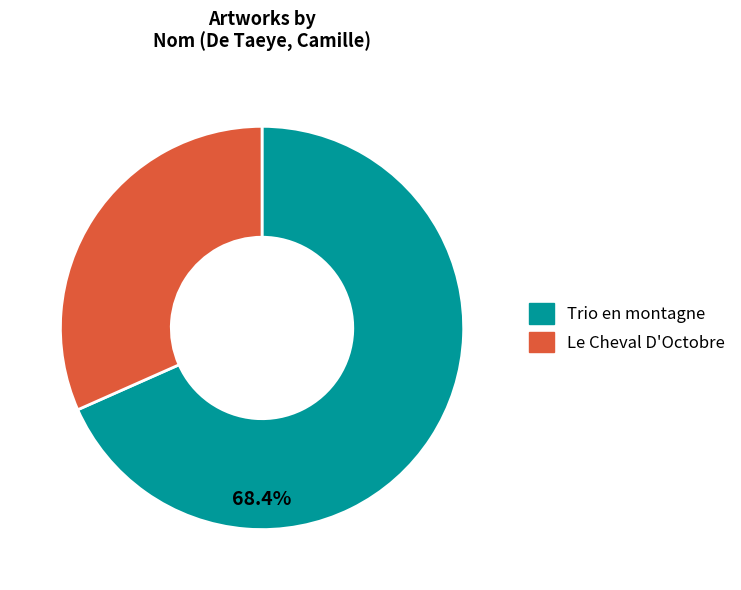

True or false: Le Cheval D'Octobre accounts for 32% of the total.

True